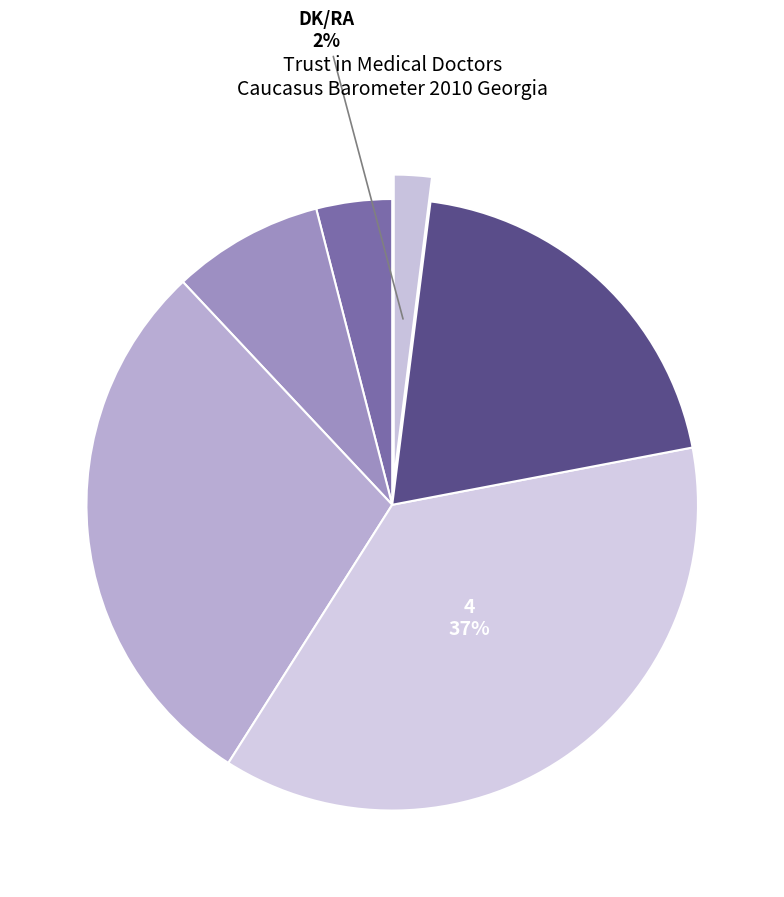

How many slices are in this pie chart?

6